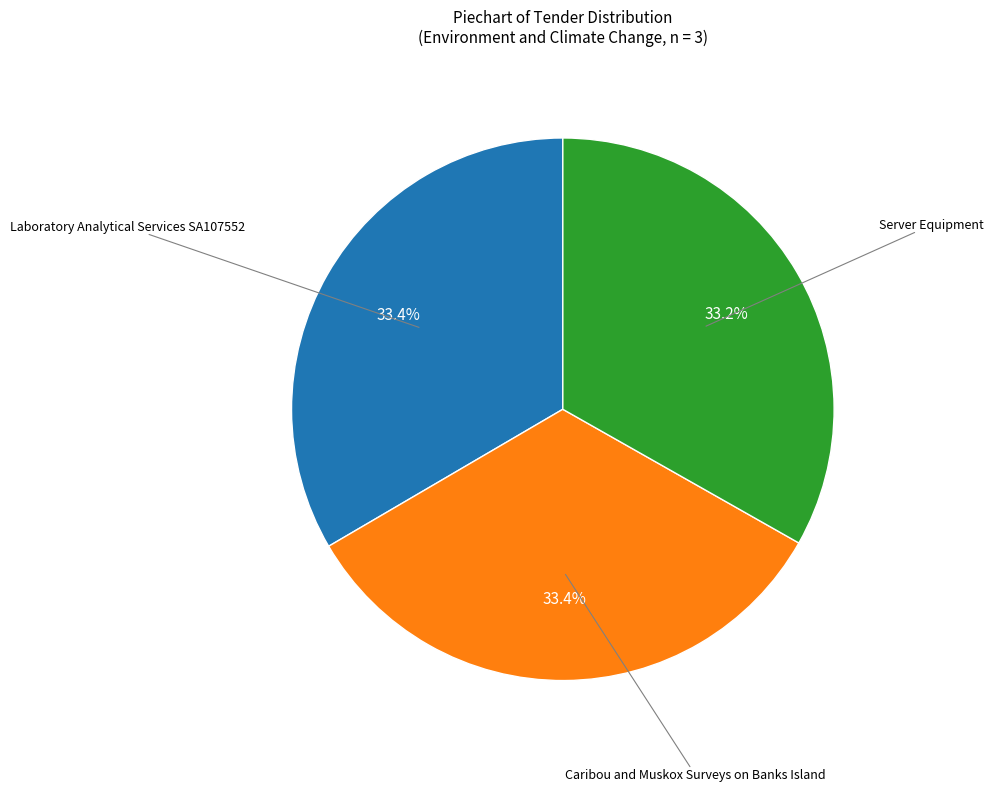

The Caribou and Muskox Surveys on Banks Island slice represents 33% of the pie. True or false?

True